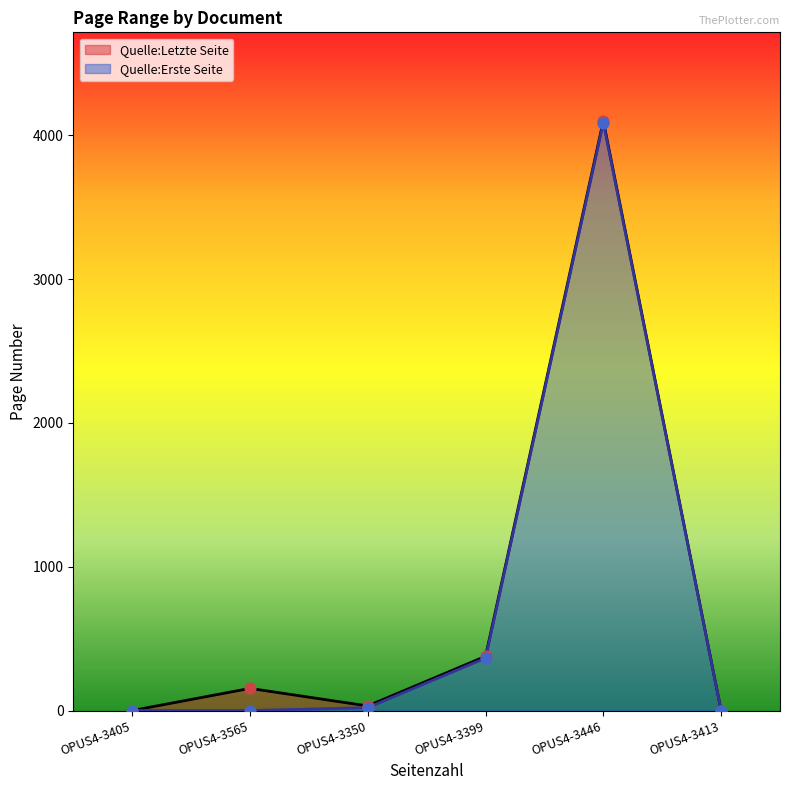

What is the total value across all series at OPUS4-3565?

154